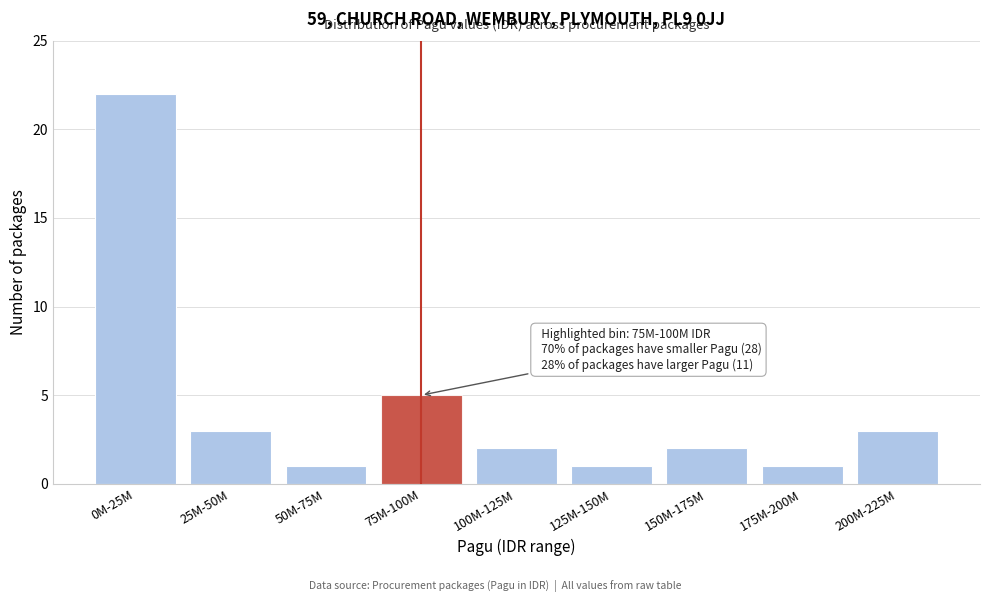

Reading left to right, what are all the values shown in this chart?

22	3	1	5	2	1	2	1	3